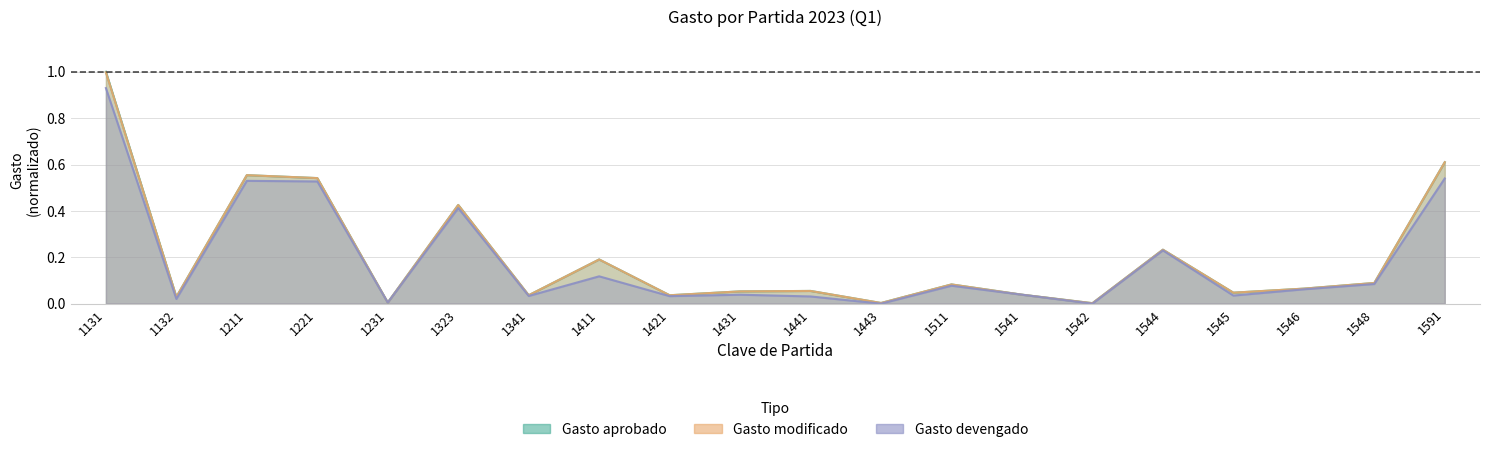

The Gasto devengado series shows 0.5 at 1211. True or false?

True